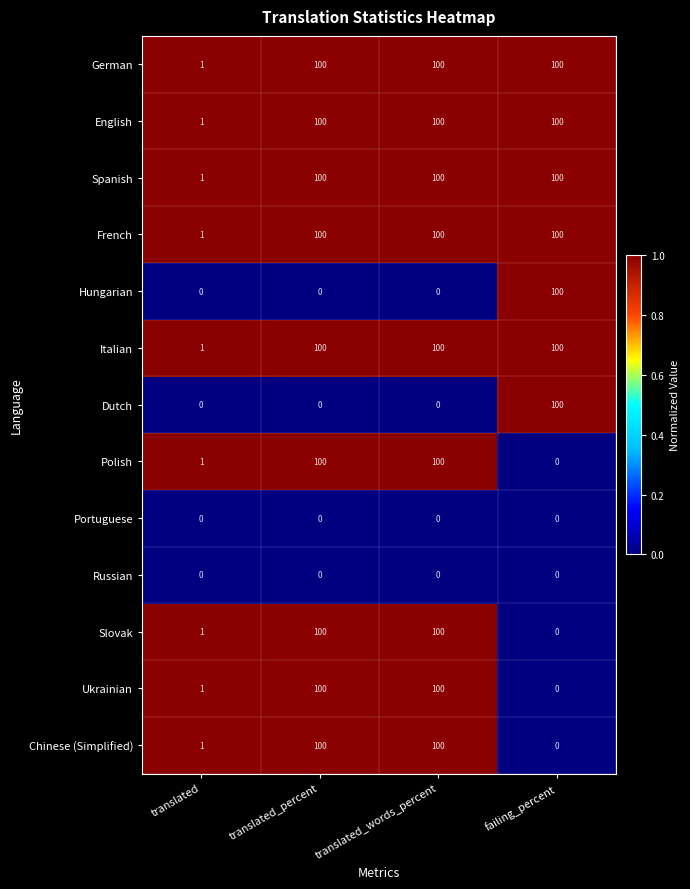

What is the maximum value for Polish?

100